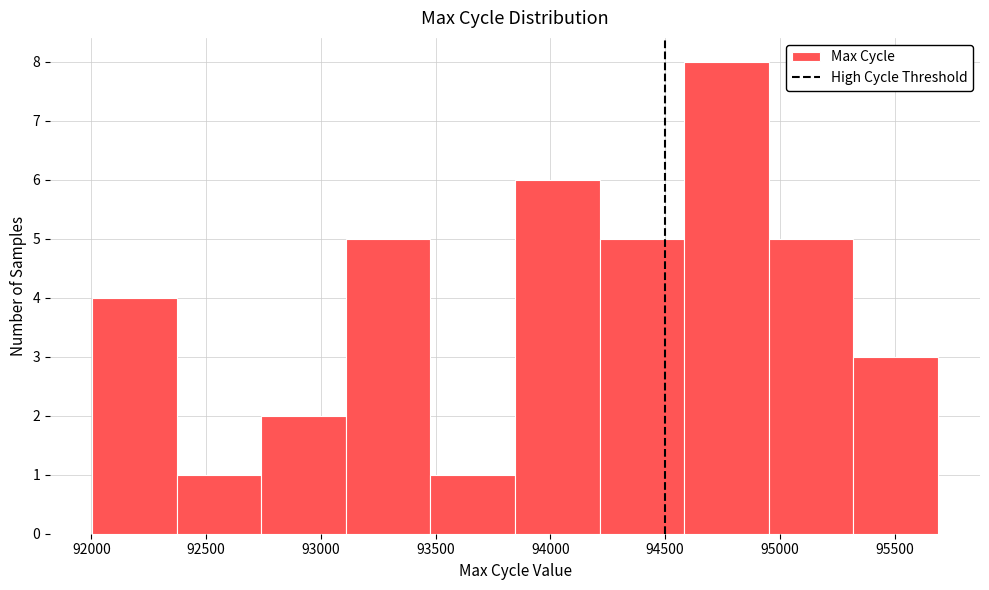

Reading left to right, transcribe this chart: for each bar, give the range it covers on the x-axis and its height. Neither the bar edges nor the heights are printed on the chart, so give them approximately, as read against the axes.

92000 to 92350: 4
92350 to 92750: 1
92750 to 93100: 2
93100 to 93500: 5
93500 to 93850: 1
93850 to 94200: 6
94200 to 94600: 5
94600 to 94950: 8
94950 to 95300: 5
95300 to 95700: 3